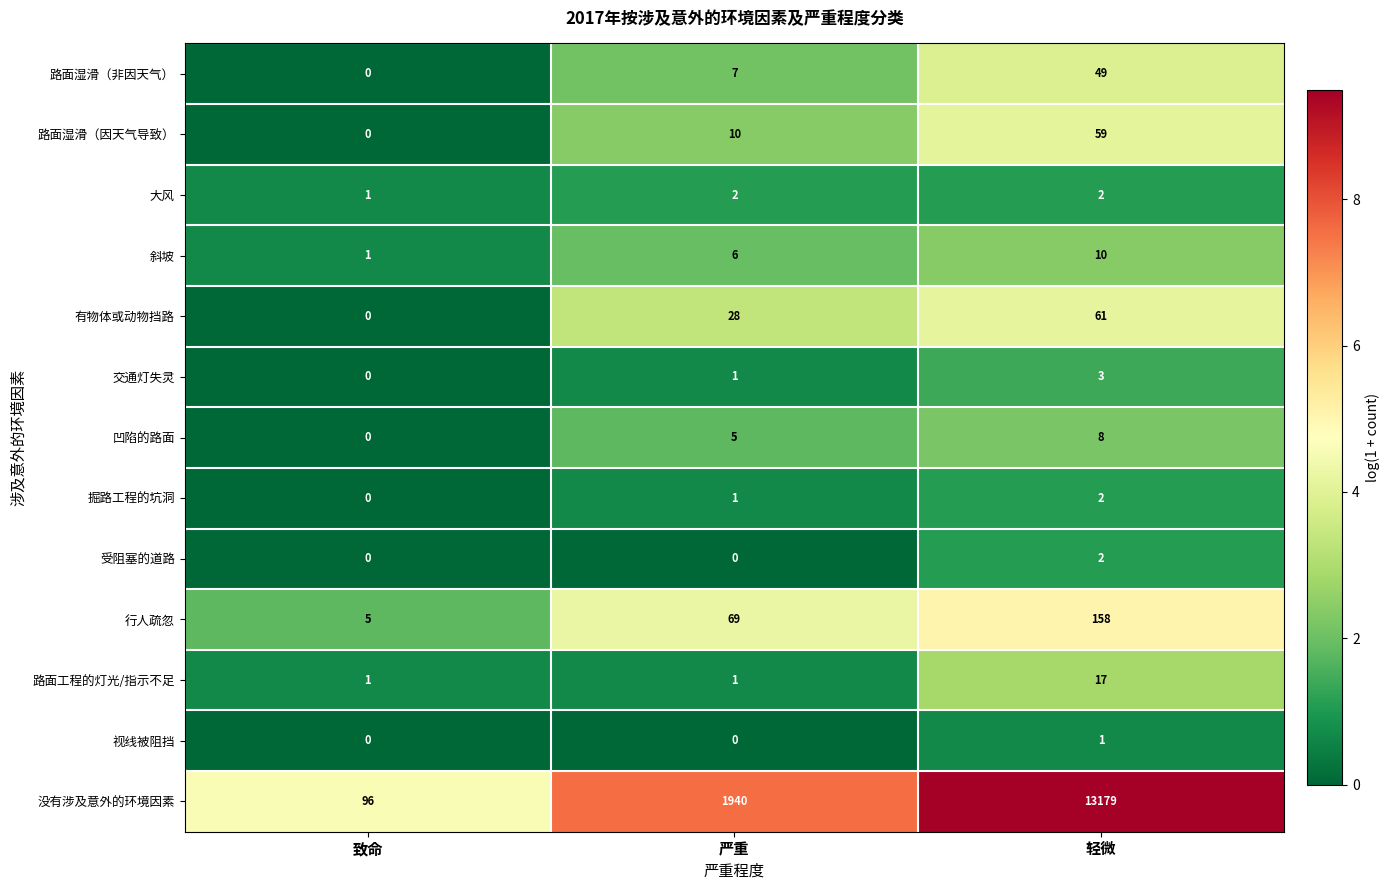

True or false: 受阻塞的道路 has a value of -1 at 严重.

False